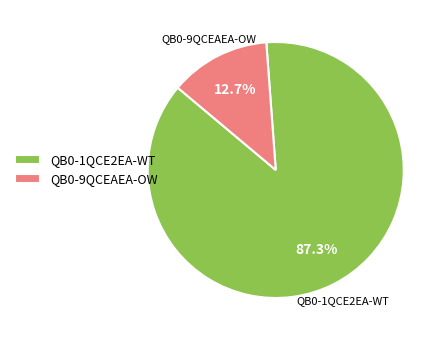

True or false: QB0-1QCE2EA-WT accounts for 78% of the total.

False